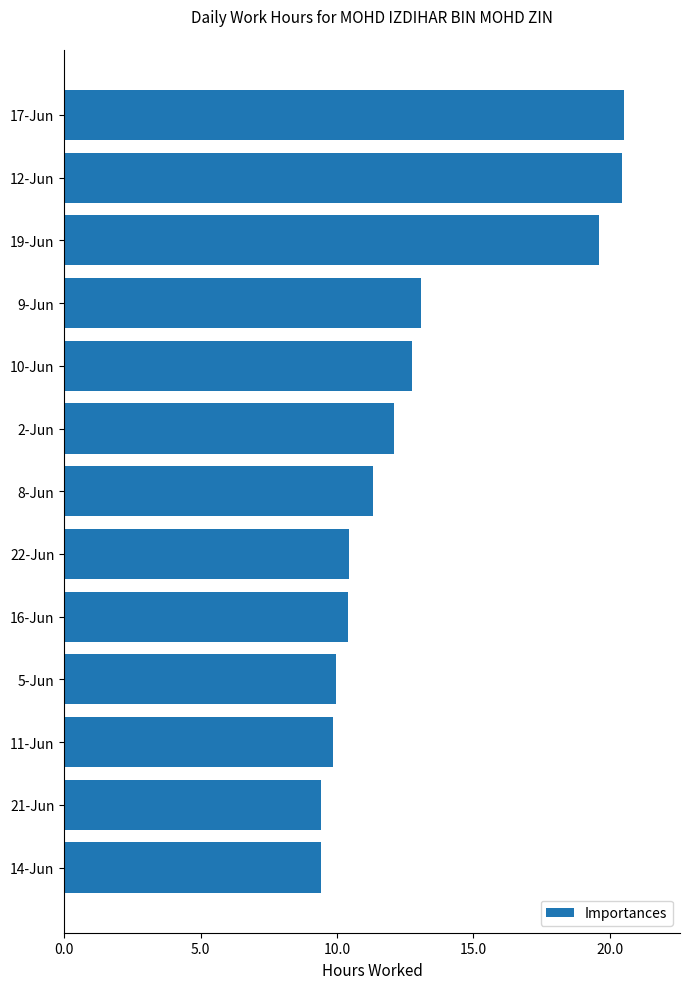

The chart shows a value of 20.5 at 17-Jun. True or false?

True